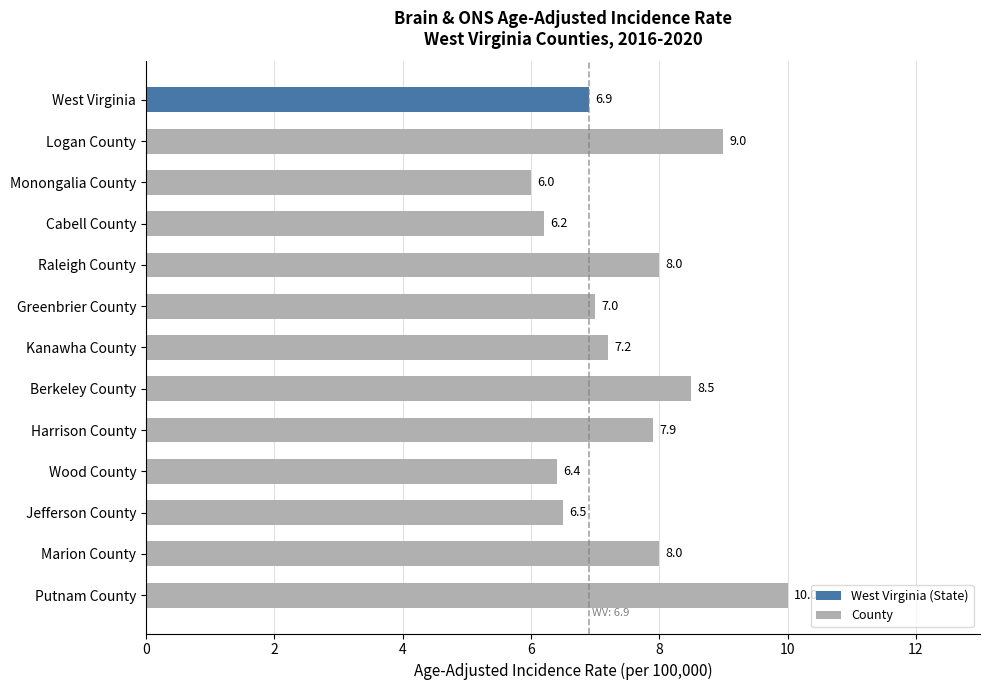

What is the label of the 11th bar from the top?

Jefferson County